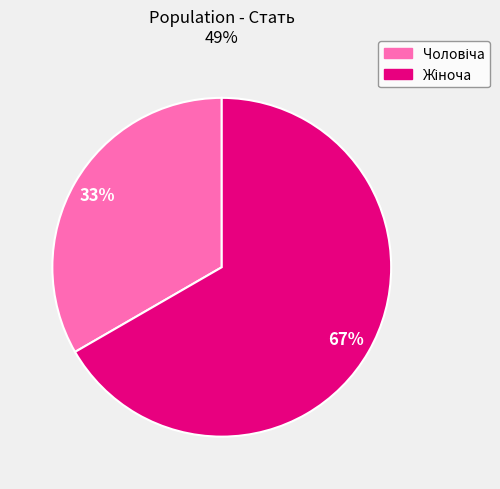

Does any single category account for the majority?

Yes